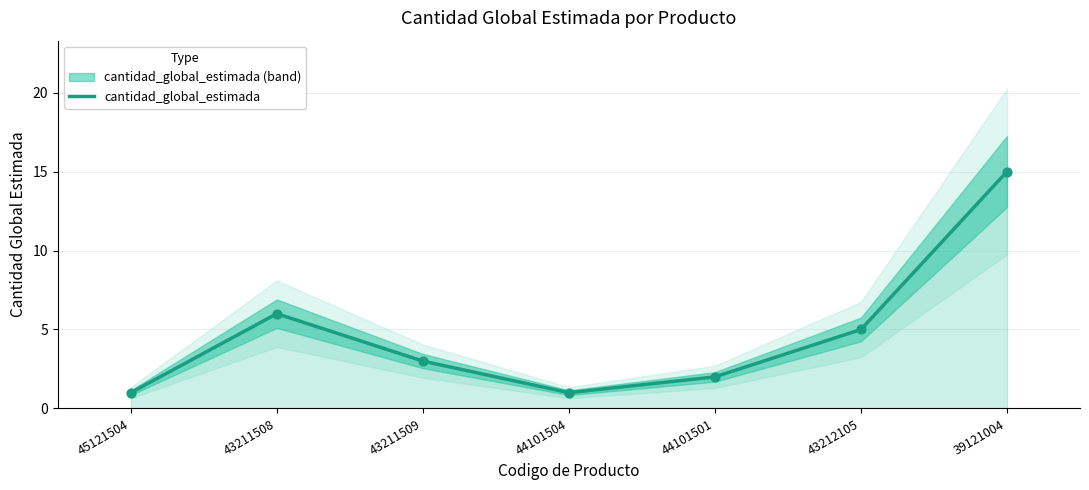

Approximately how many times larger is the value at 44101504 compared to 45121504?

1.0